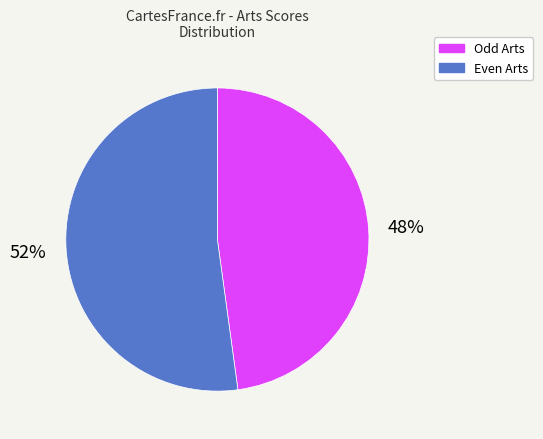

Does Even Arts account for over 50% of the chart?

Yes